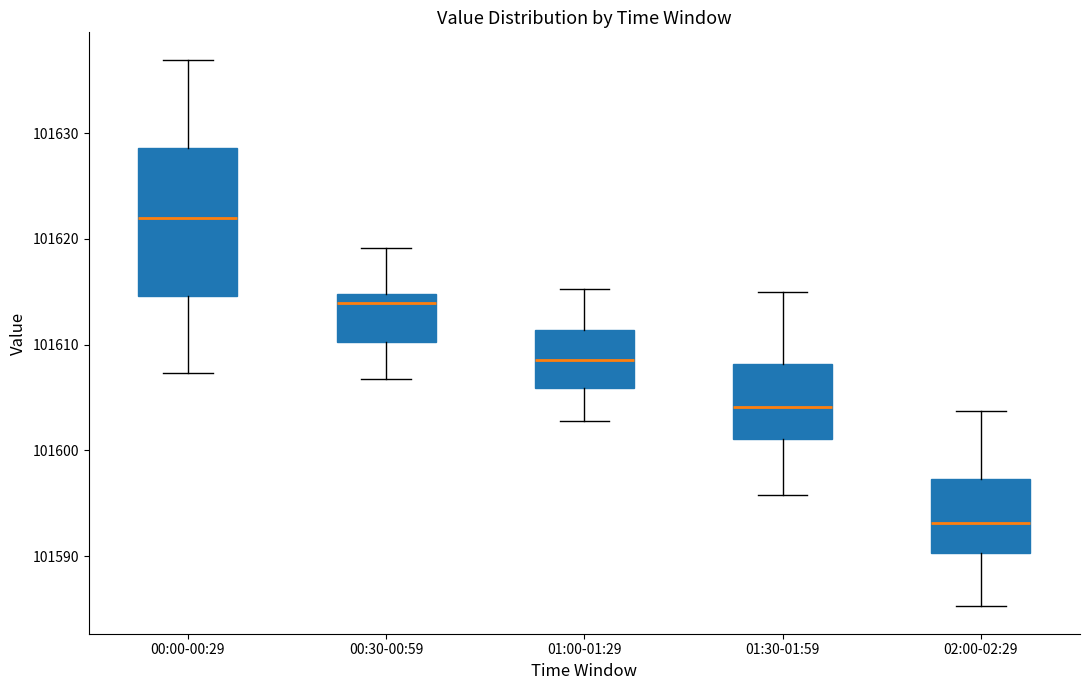

Which box is the tallest, from its lower edge to its upper edge?

00:00-00:29